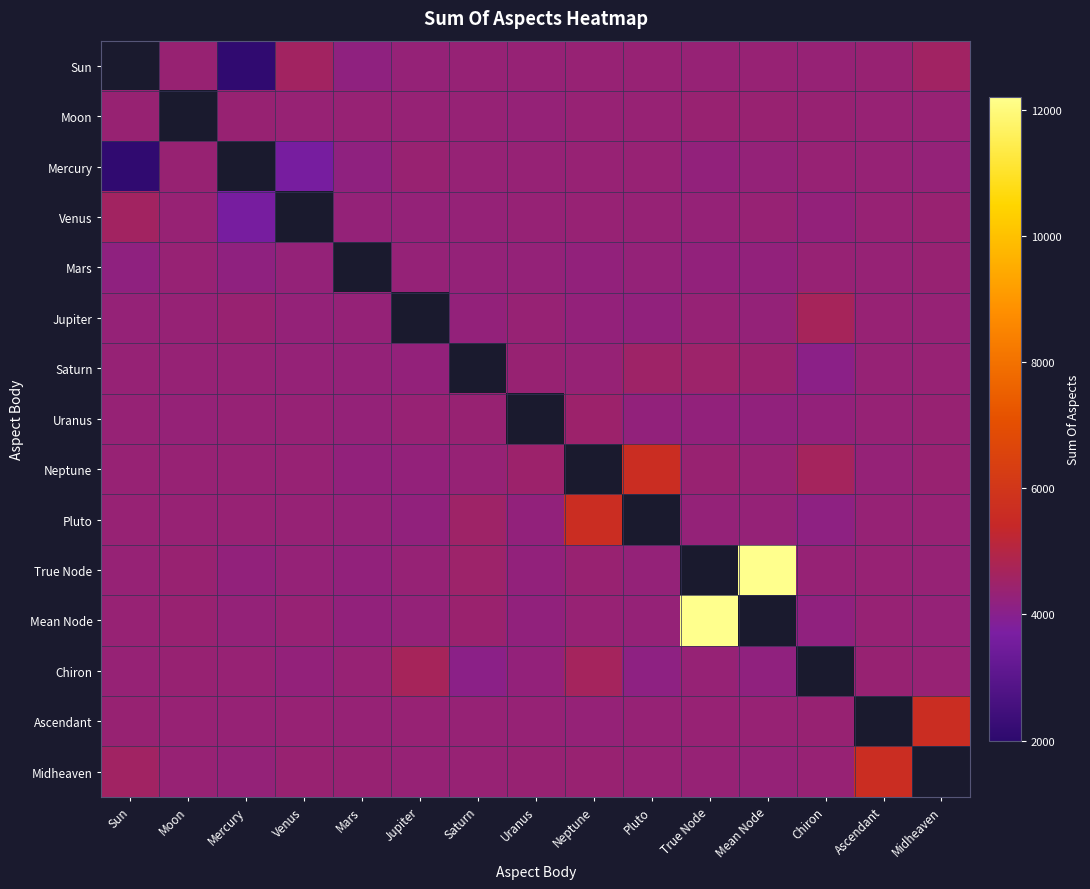

How many categories are shown in the chart?

15